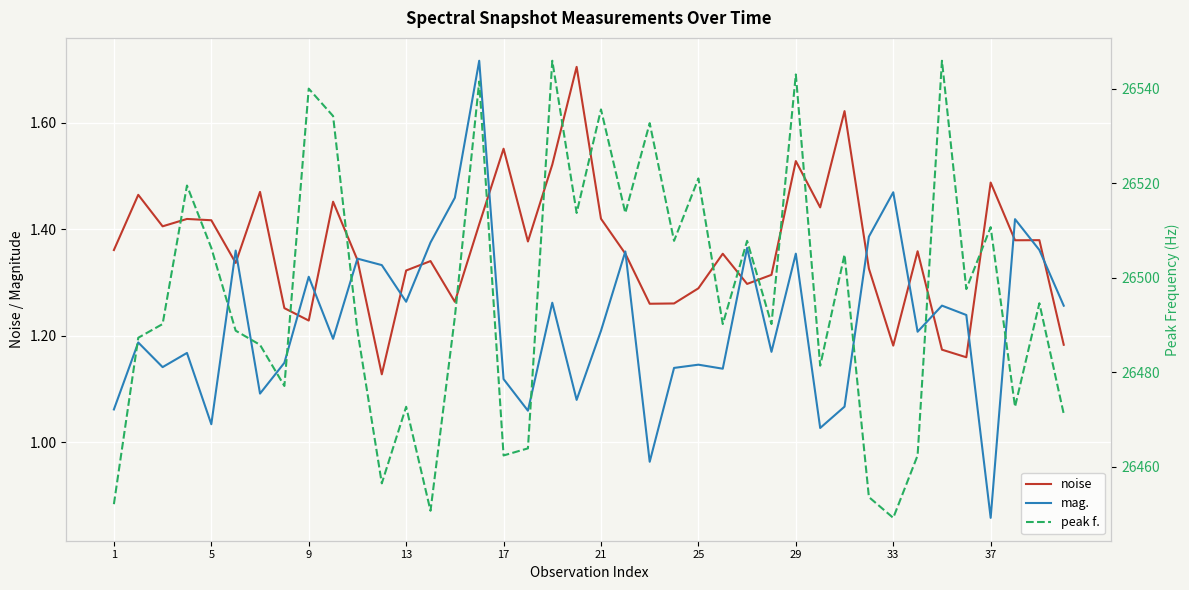

List the series in order of their peak value, highest first.

peak f., mag., noise